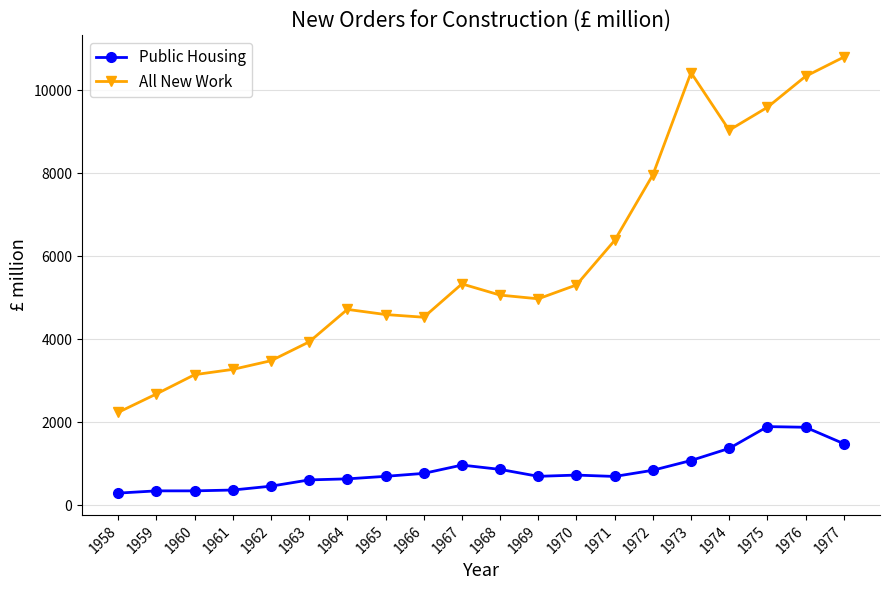

Is it true that Public Housing equals 1062 at 1964?

False